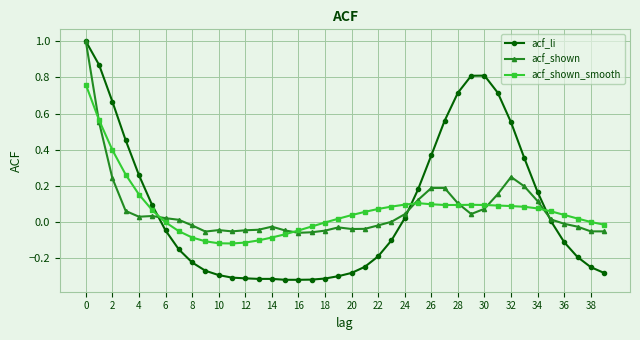

Does the chart have visible grid lines?

Yes